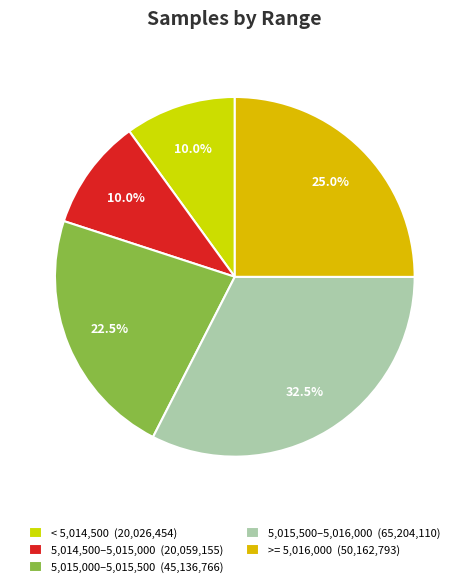

How many slices are in this pie chart?

5